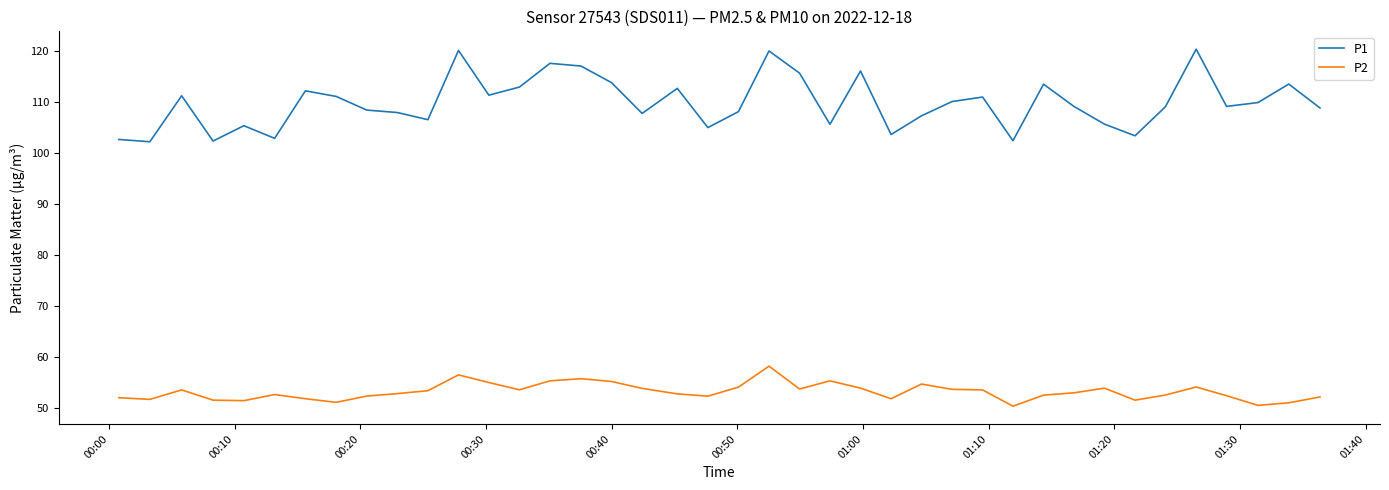

What is the greatest value displayed?

120.3